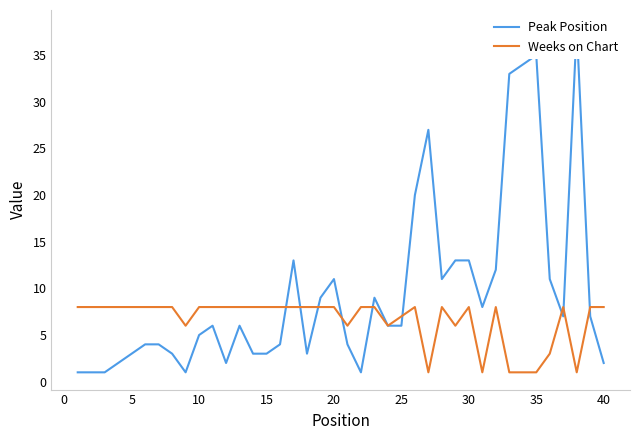

True or false: Weeks on Chart has a value of 7 at 25.

True